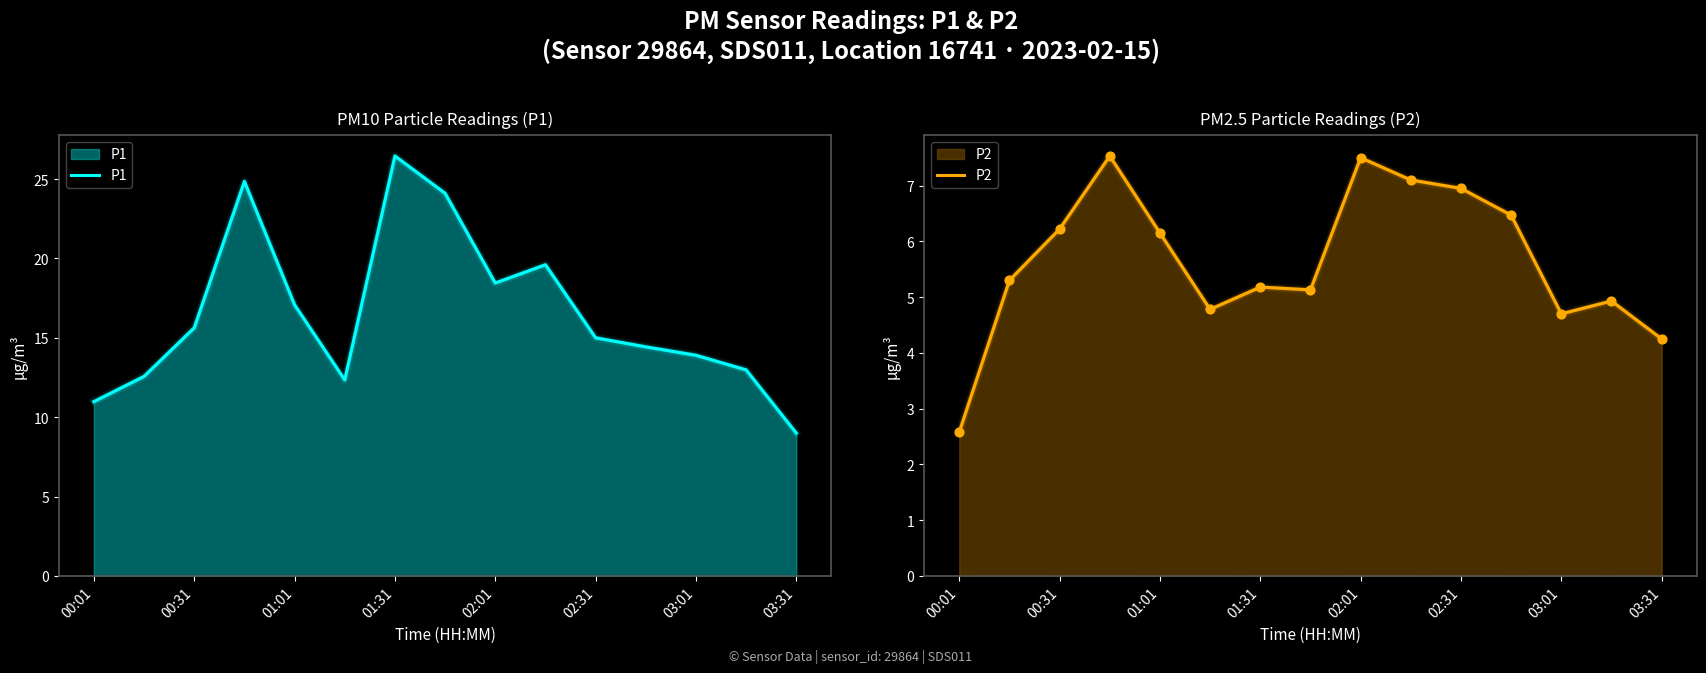

What is the total value across all series at 03:31?

13.2